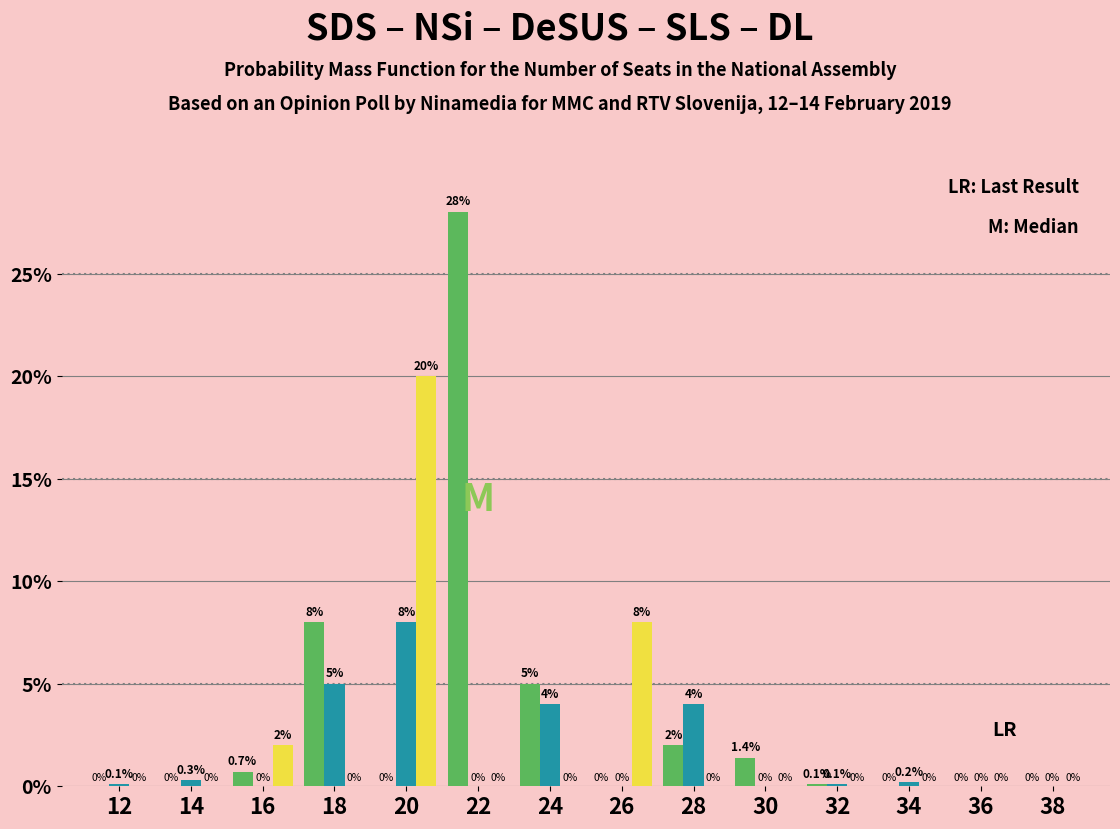

Which category has the highest value across all series?

22